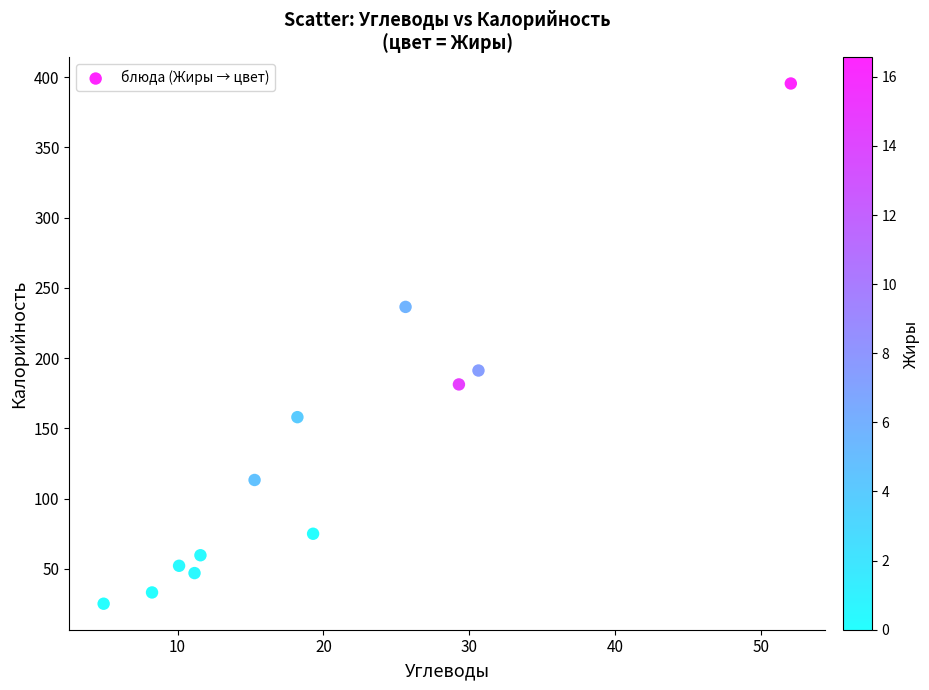

What is the average X value?

19.7